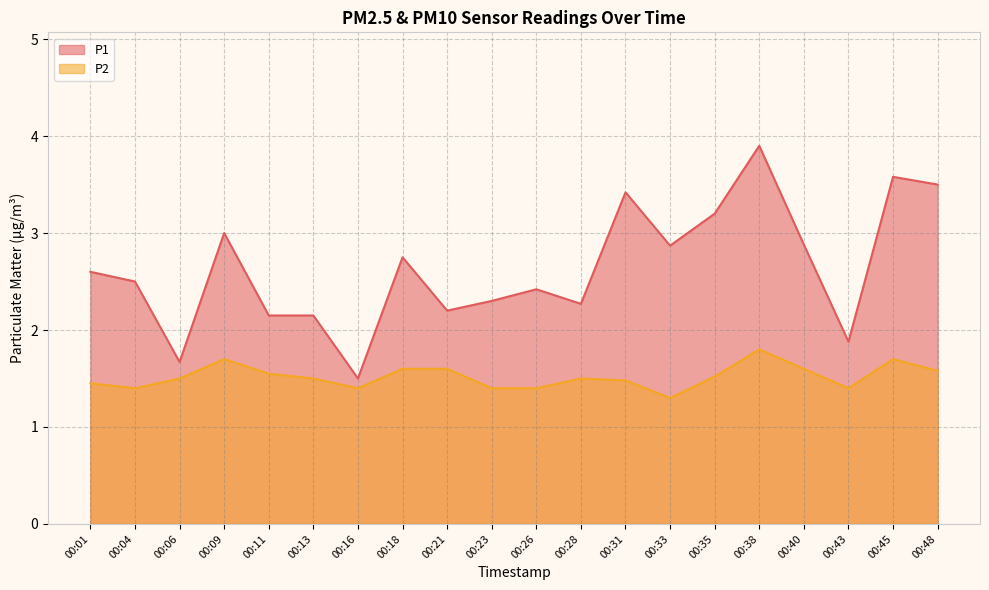

True or false: P1 has a value of 5.0 at 00:35.

False